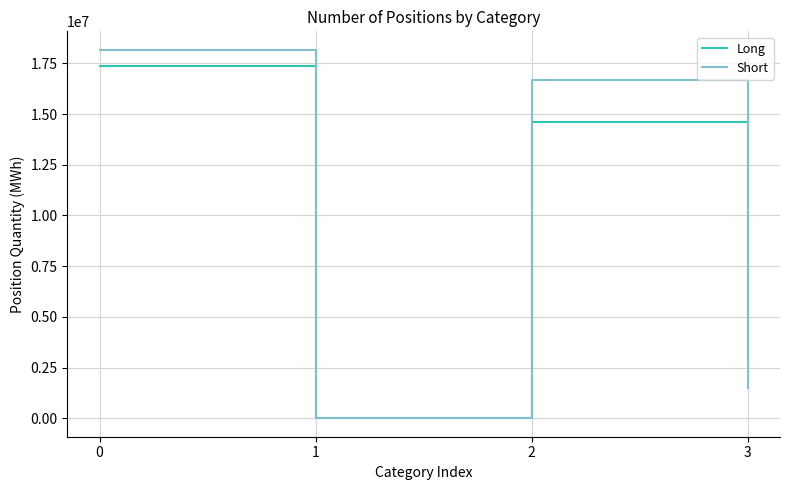

What is the average value of the Short series?

9084658